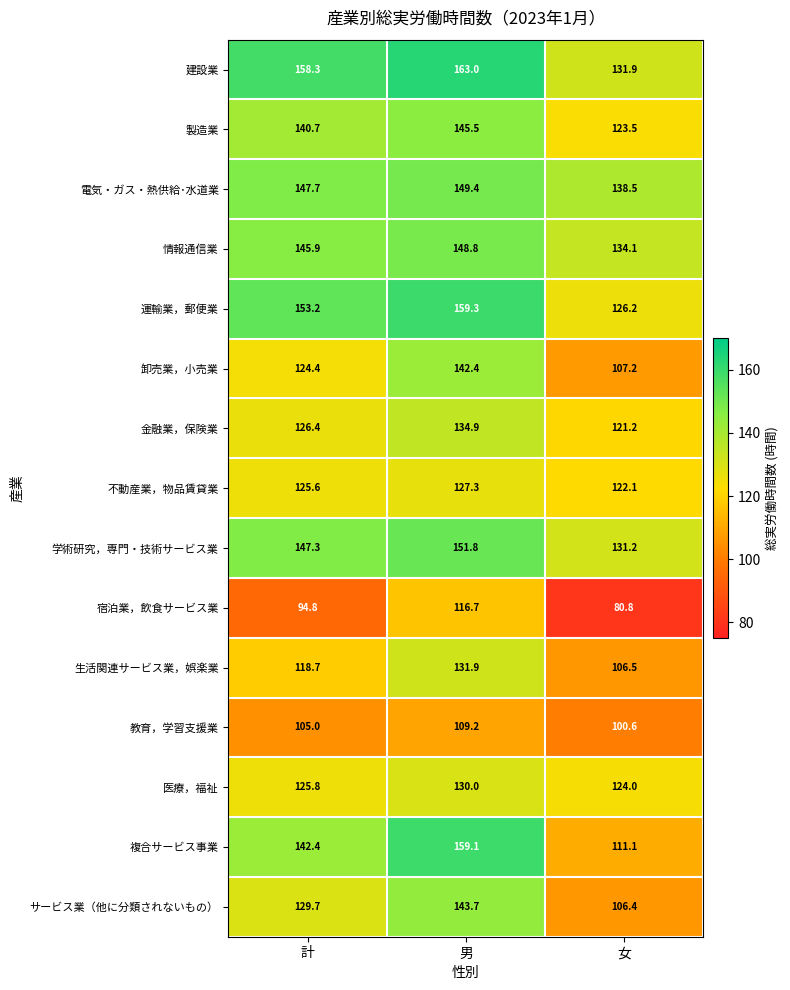

How many data points in 学術研究，専門・技術サービス業 are less than 147?

1